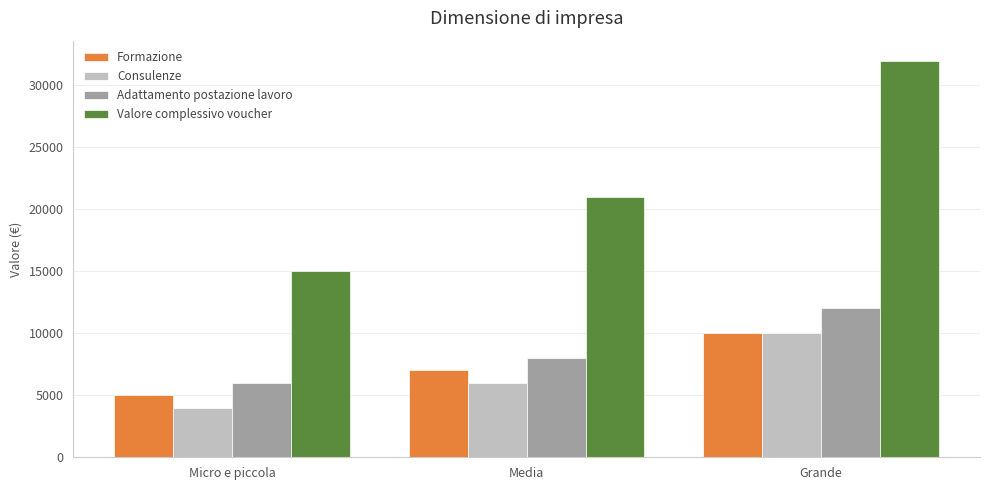

At which category is the sum across all series the highest?

Grande